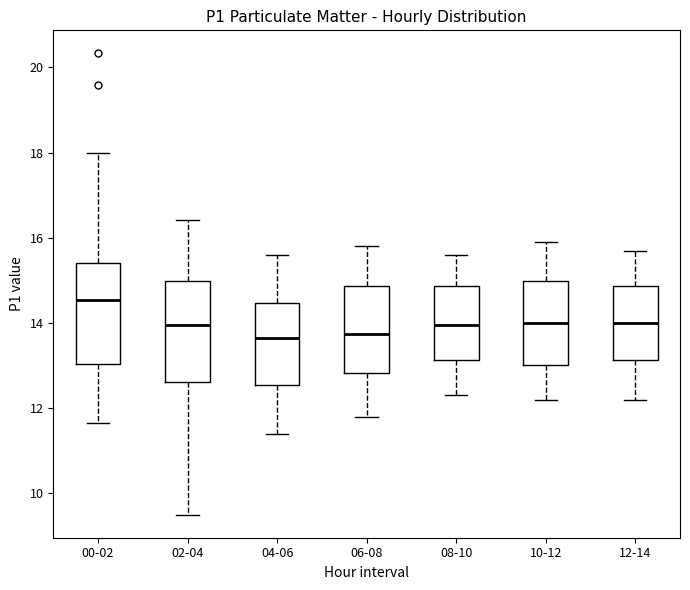

Where does the upper whisker of the box for 04-06 end on the y-axis? The values are not printed on the chart, so give them approximately, as read against the axis.

15.6